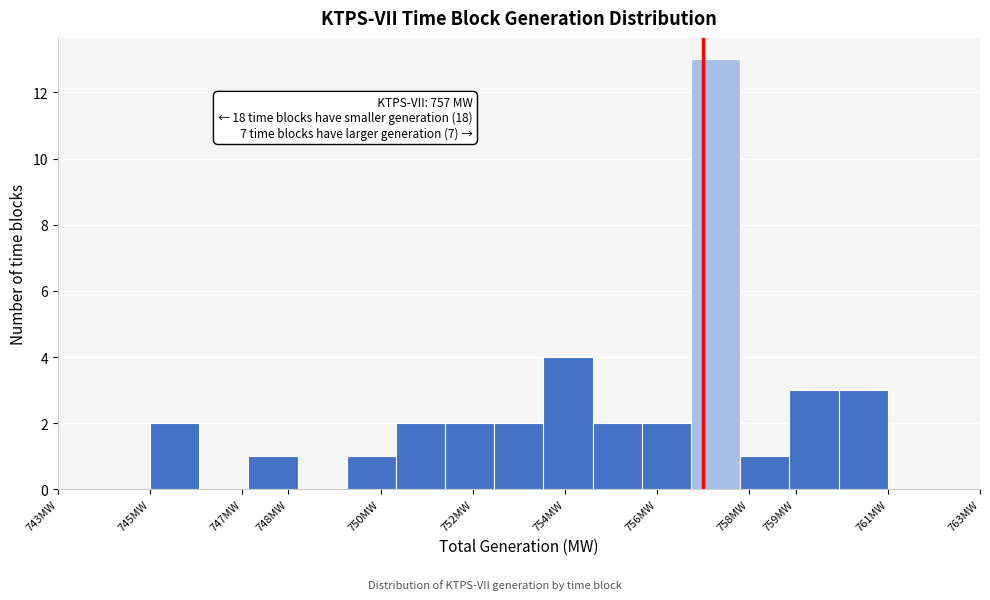

Which range on the x-axis has the tallest bar?

756.7 to 757.8